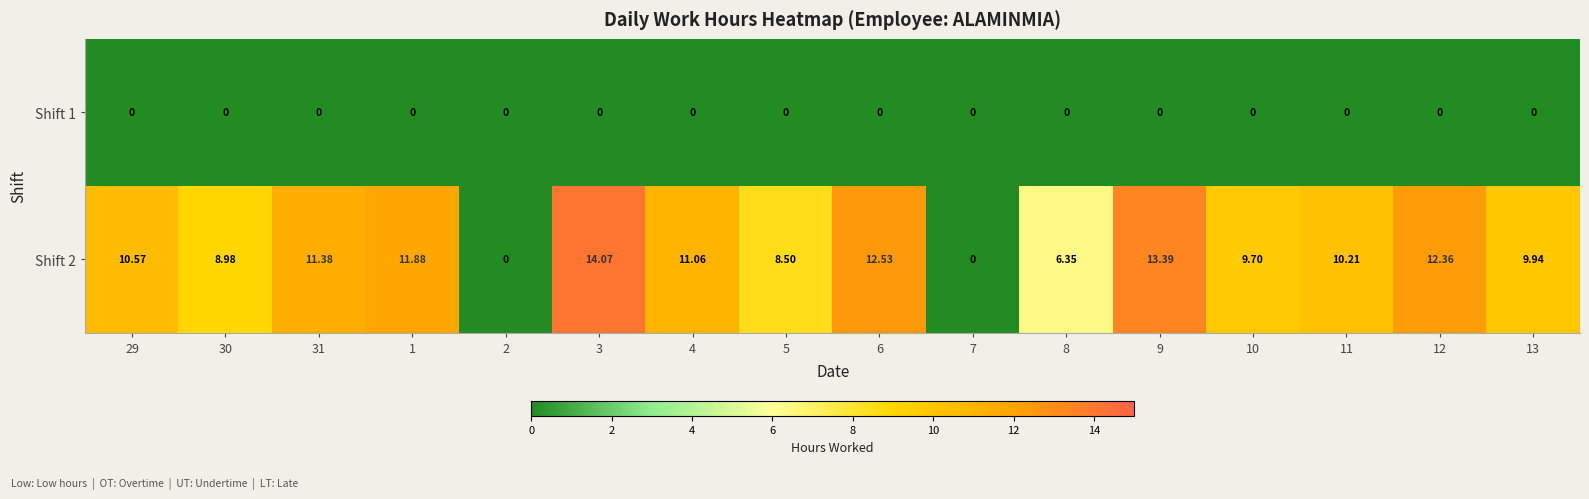

Is the value of Shift 1 at 29 greater than the value of Shift 2 at 6?

No